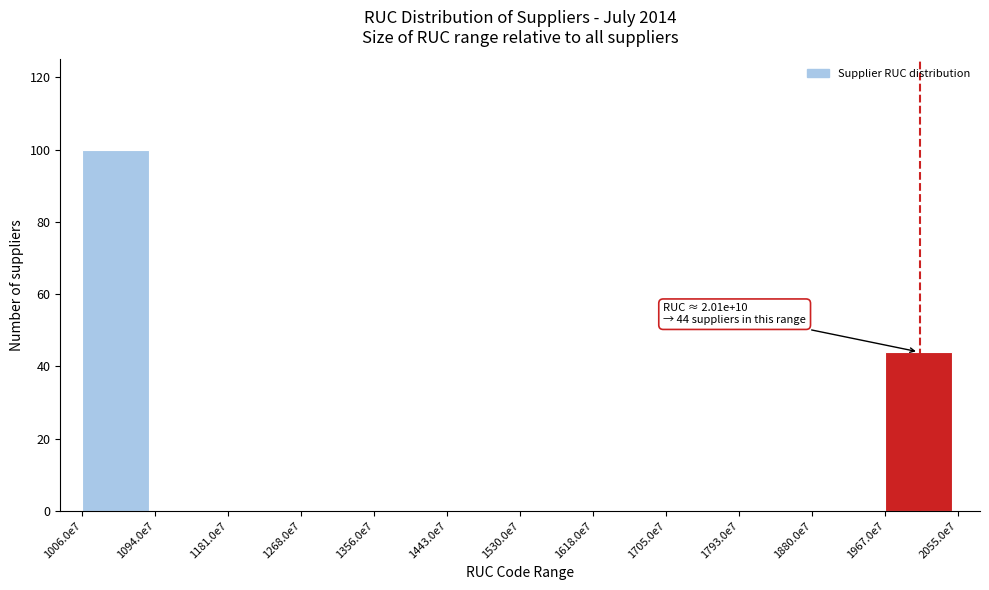

Reading left to right, extract all data points from this chart.

1006.0e7=100	1094.0e7=0	1181.0e7=0	1268.0e7=0	1356.0e7=0	1443.0e7=0	1530.0e7=0	1618.0e7=0	1705.0e7=0	1793.0e7=0	1880.0e7=0	1967.0e7=44